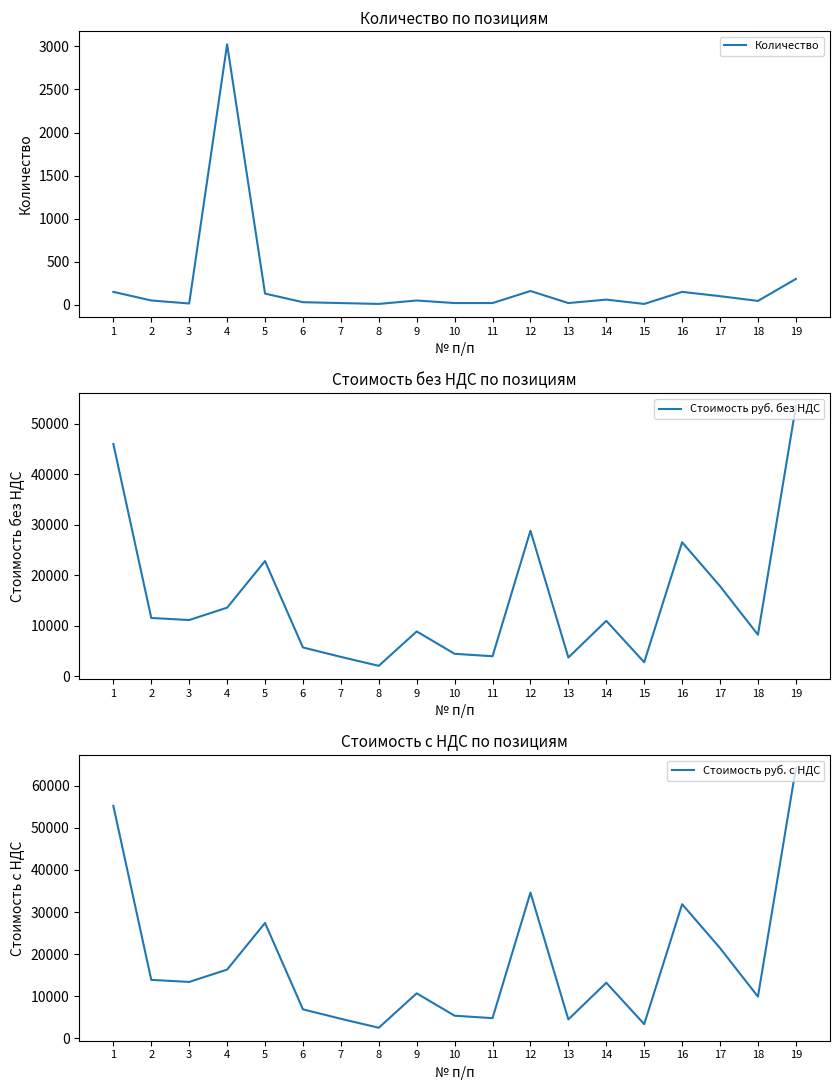

At how many categories does at least one series exceed 37425?

2